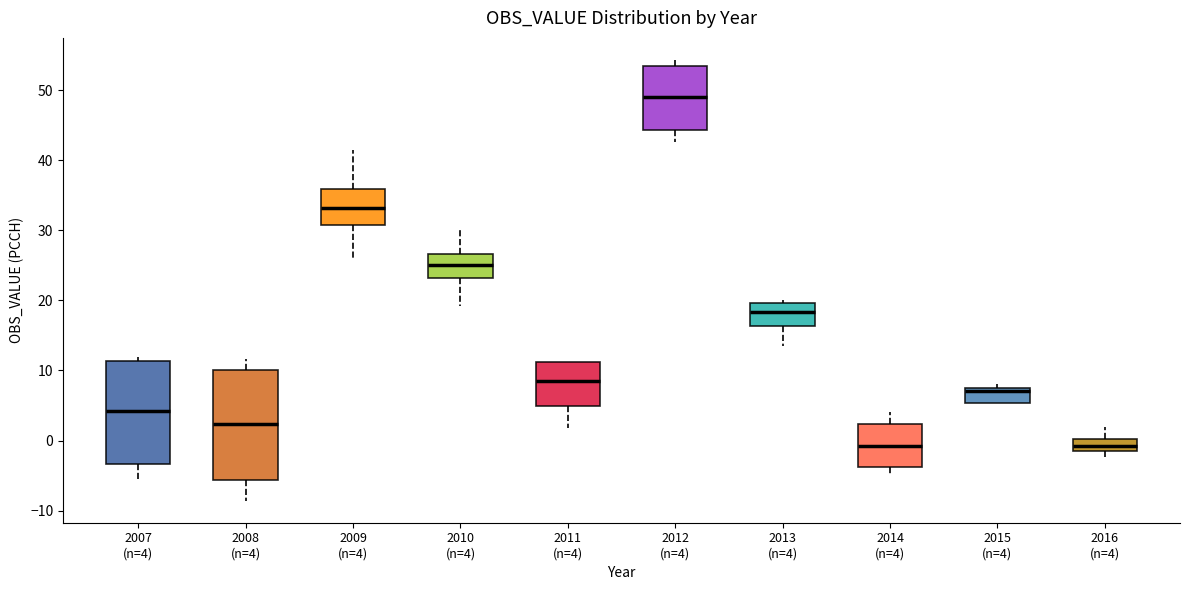

Reading left to right, transcribe this box plot: for each box, give where its median line is, the range the box spans, and where its two whiskers end, as read against the y-axis. The values are not printed on the chart, so give them approximately, as read against the axis.

2007 (n=4): median 4, box -3 to 11, whiskers -6 to 12
2008 (n=4): median 2, box -6 to 10, whiskers -9 to 12
2009 (n=4): median 33, box 31 to 36, whiskers 26 to 42
2010 (n=4): median 25, box 23 to 27, whiskers 19 to 30
2011 (n=4): median 9, box 5 to 11, whiskers 2 to 11
2012 (n=4): median 49, box 44 to 53, whiskers 43 to 54
2013 (n=4): median 18, box 16 to 20, whiskers 13 to 20 (just above the box's upper edge)
2014 (n=4): median -1, box -4 to 2, whiskers -5 to 4
2015 (n=4): median 7 (just below the box's upper edge), box 5 to 7, whiskers 5 to 8
2016 (n=4): median -1 (inside the box), box -1 to 0, whiskers -2 to 2